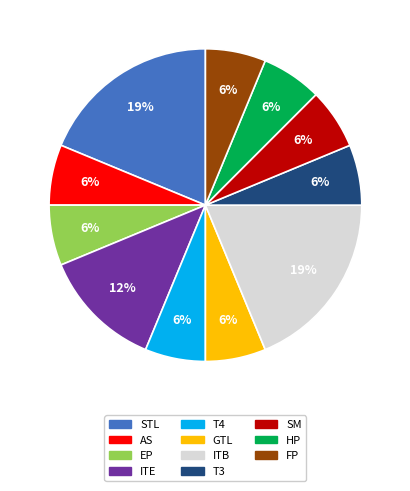

Count the number of slices in the pie.

11